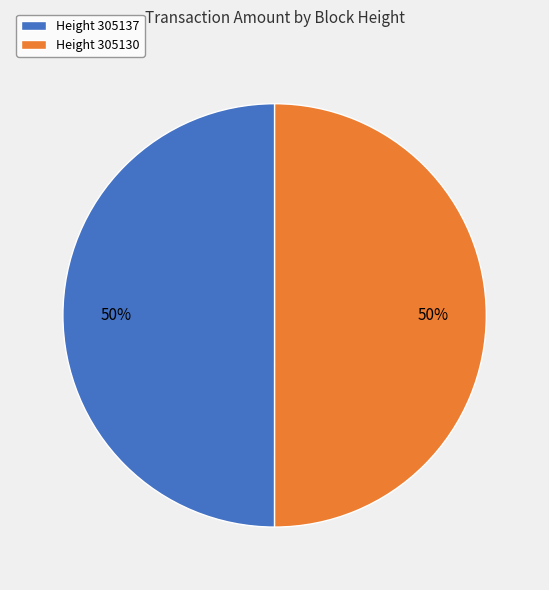

To the nearest percent, what portion does Height 305137 represent?

50%